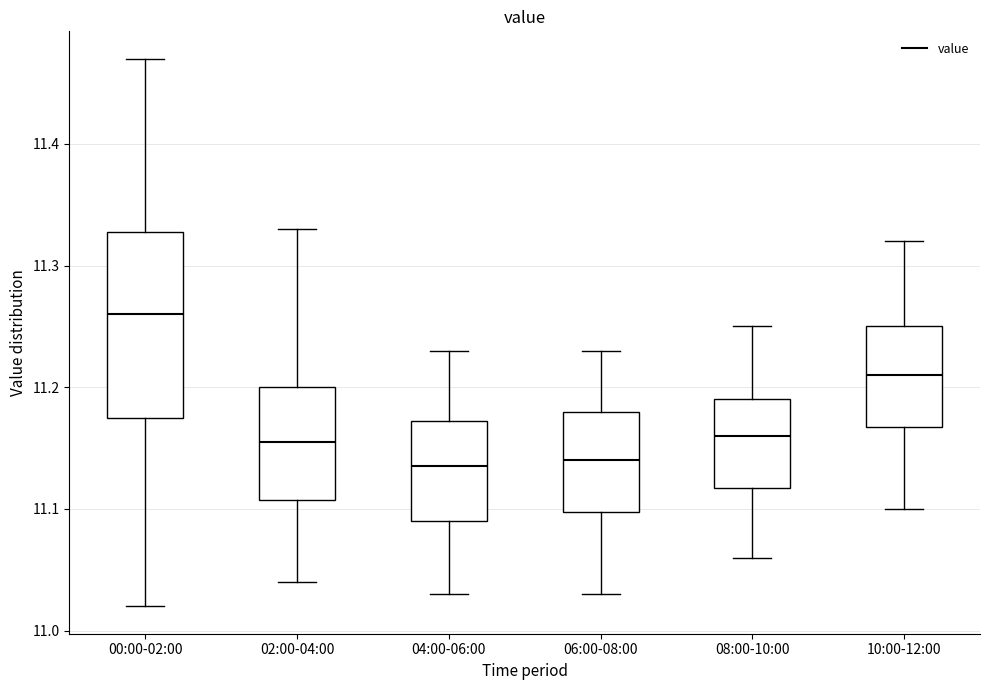

Which box is the tallest, from its lower edge to its upper edge?

00:00-02:00